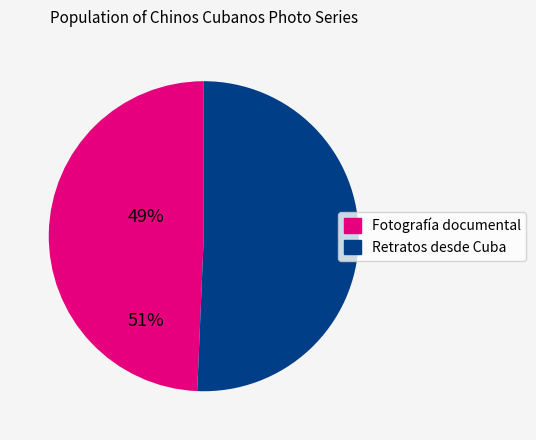

Count the number of slices in the pie.

2